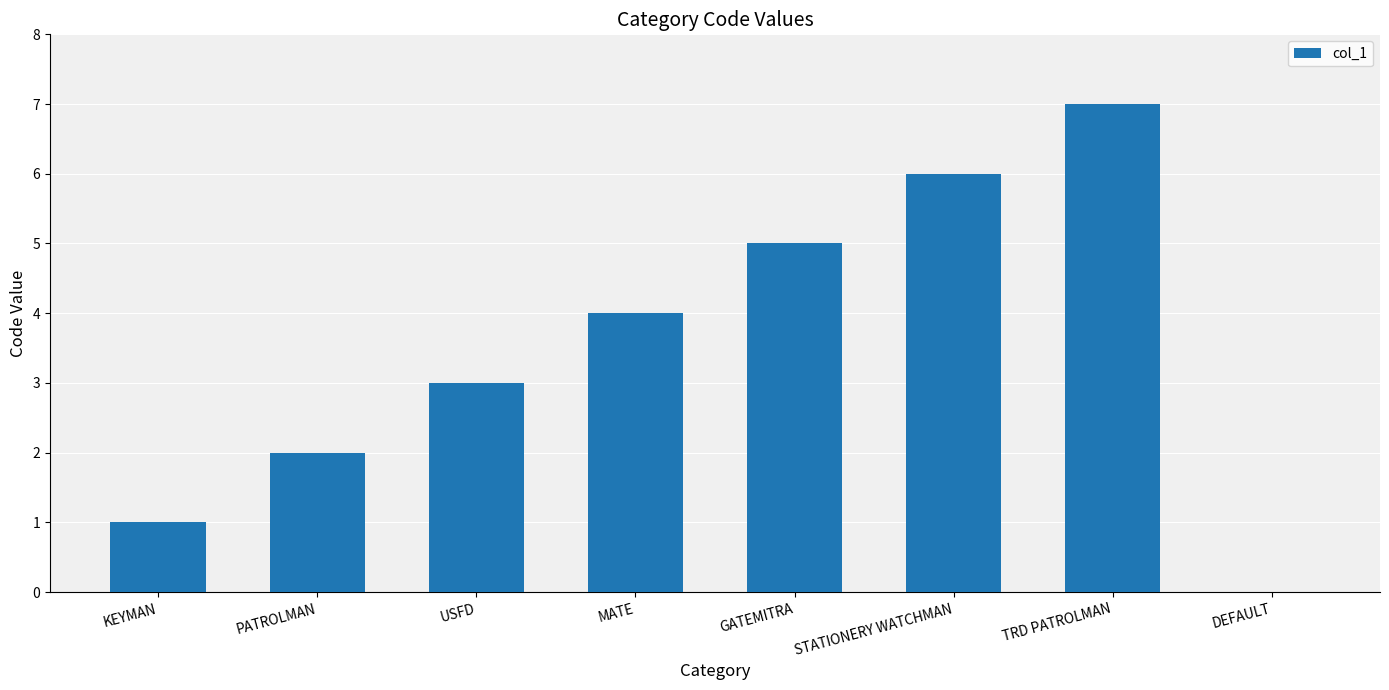

At which category does the chart reach its peak across all series?

TRD PATROLMAN